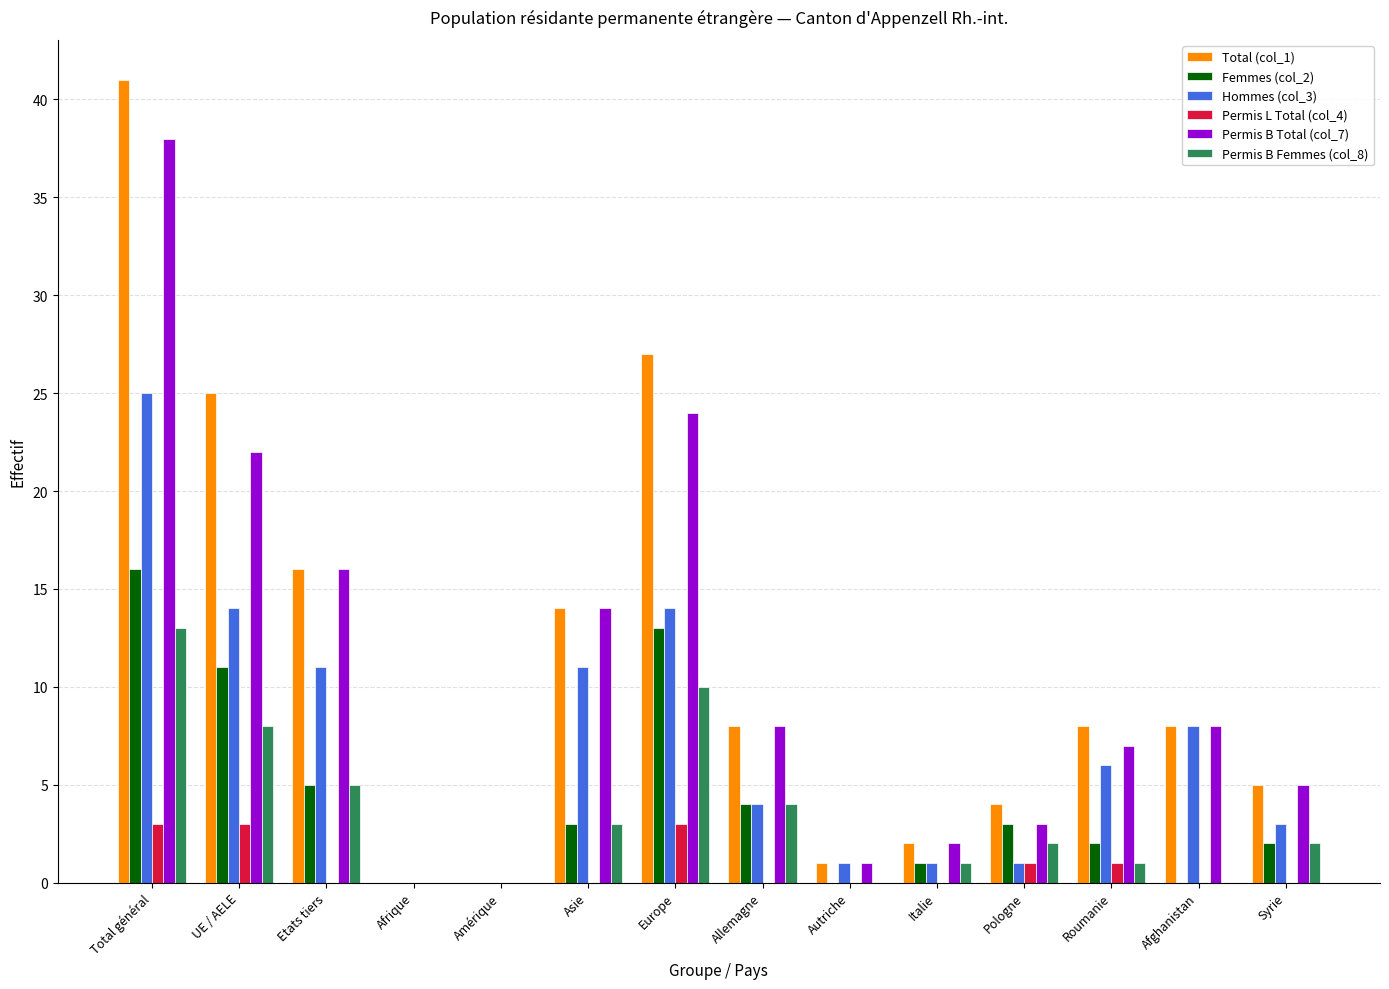

How many groups of bars are there?

14